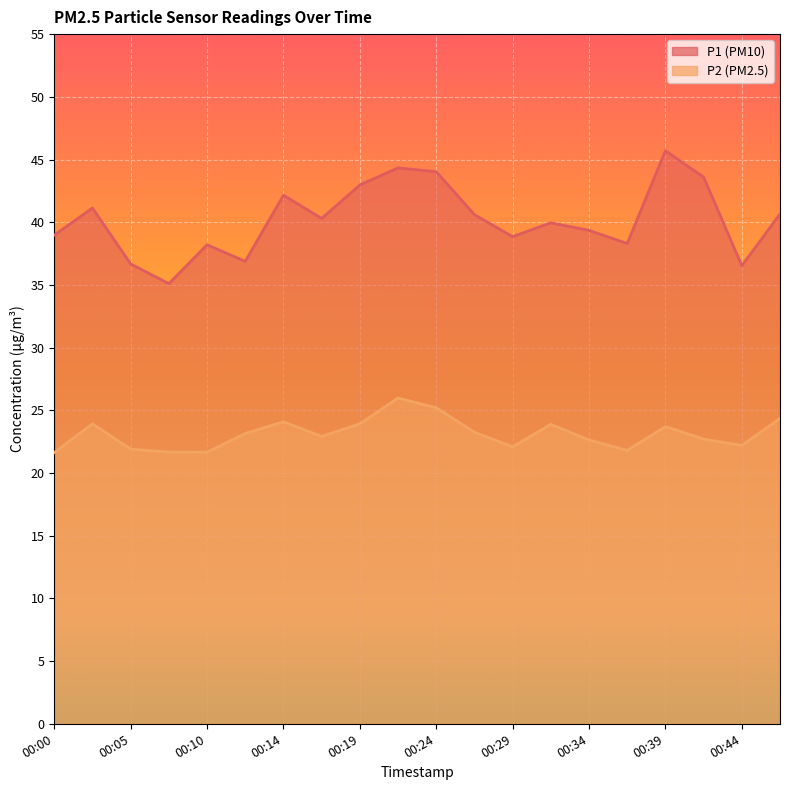

What is the difference between the maximum and minimum values in the P2 series?

4.4